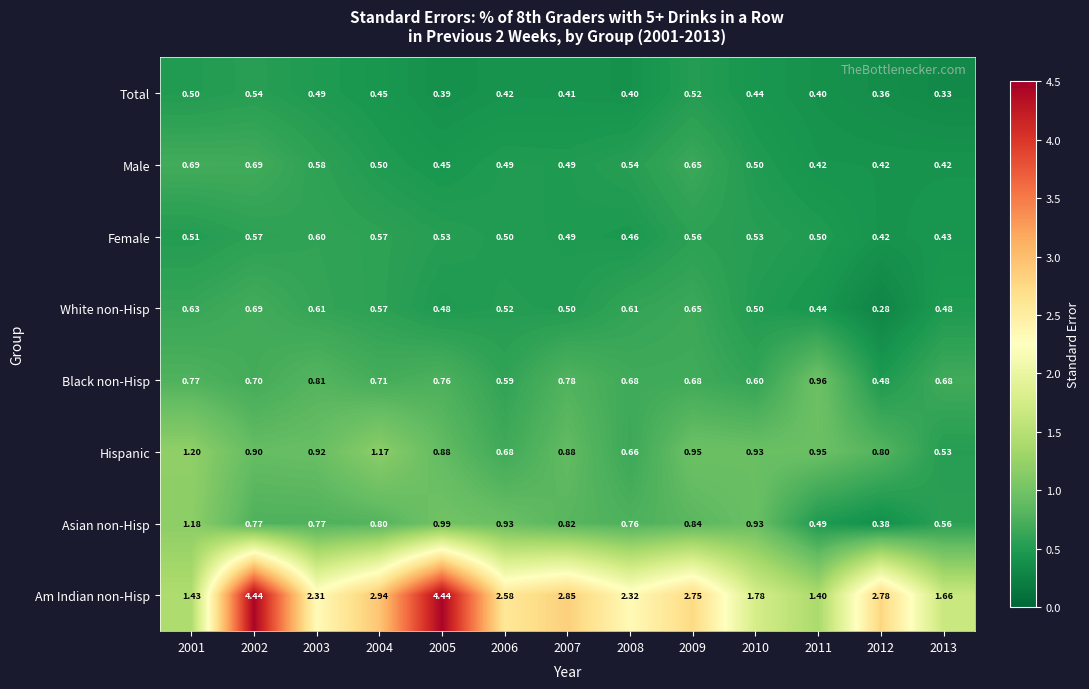

How many distinct data groups are displayed?

8